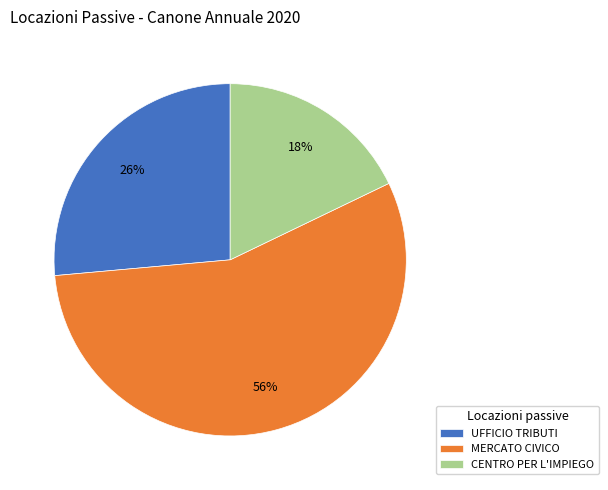

Which category has the smallest portion of the pie?

CENTRO PER L'IMPIEGO